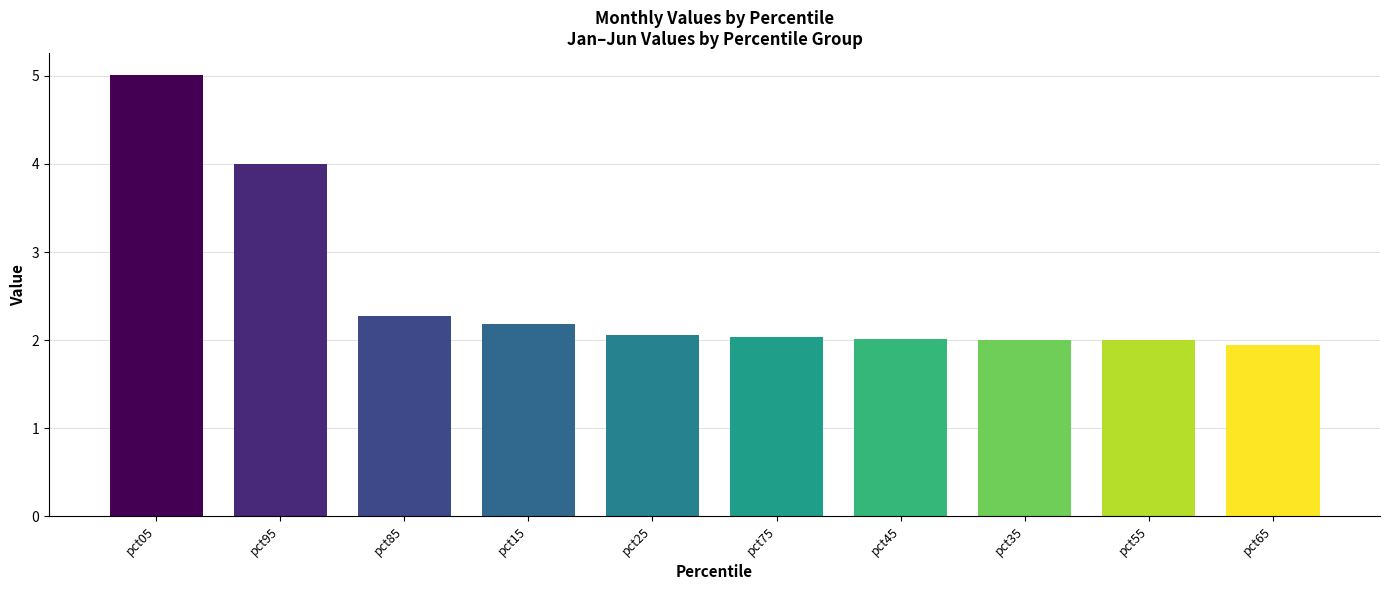

Where is the data nearest to the value 3?

pct85